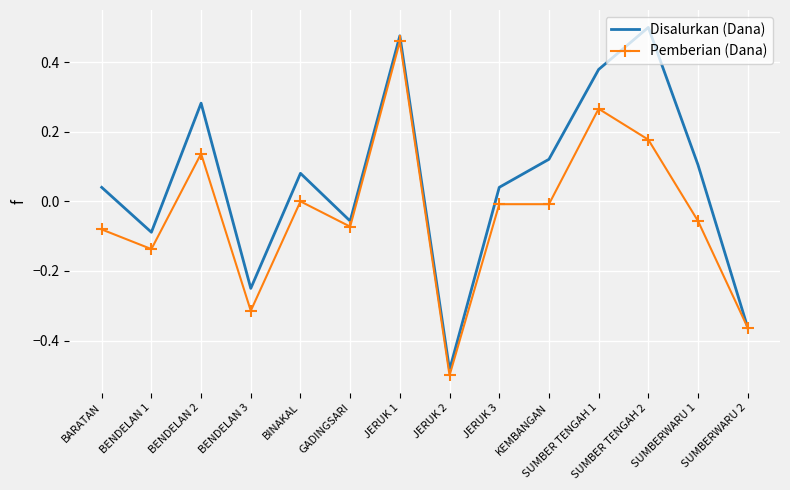

What are all the series names shown in the legend?

Disalurkan (Dana), Pemberian (Dana)